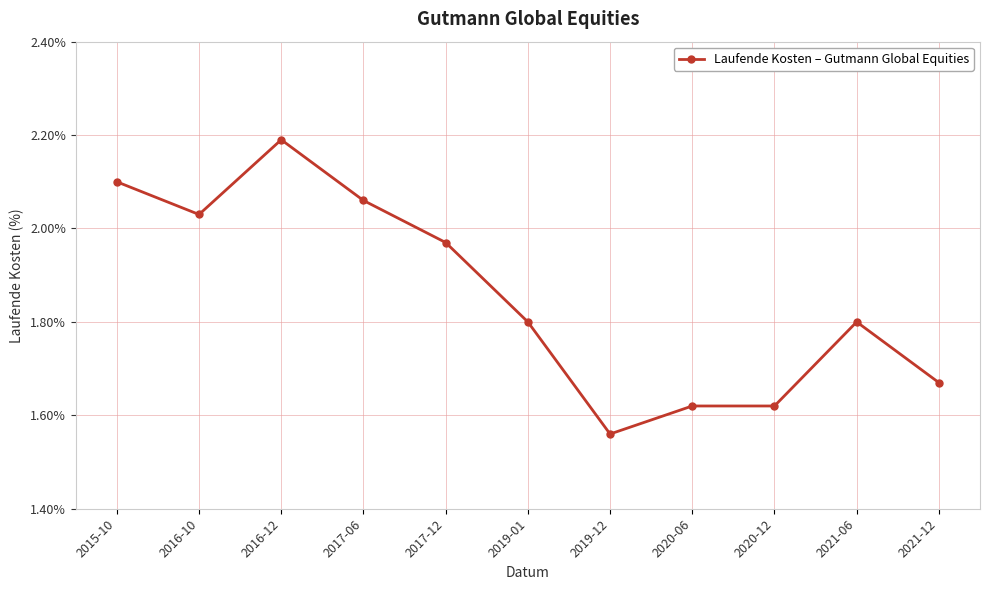

The chart shows a value of 0.5 at 2015-10. True or false?

False